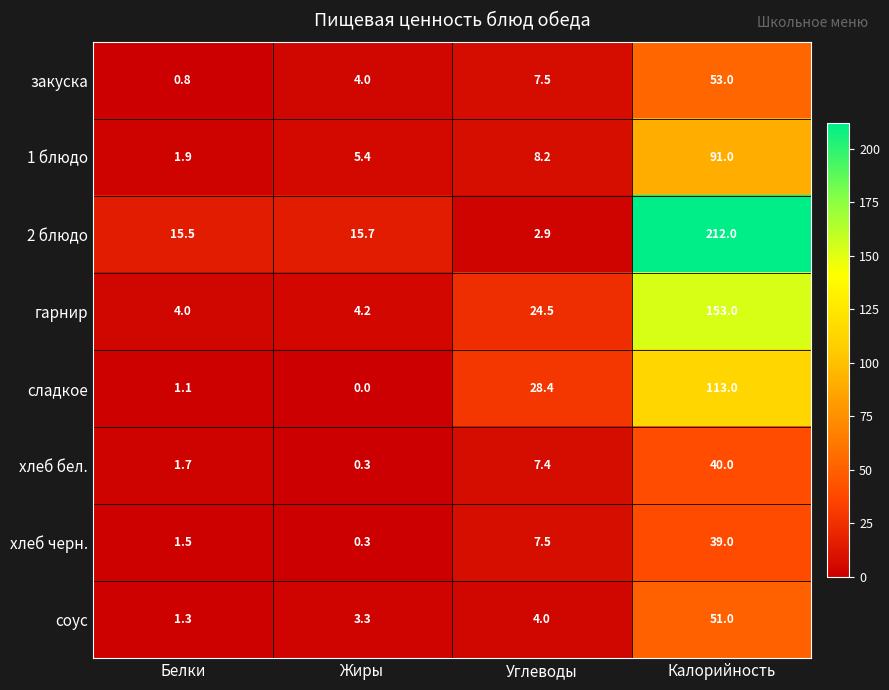

What is the spread (max minus min) of values at Калорийность?

173.0